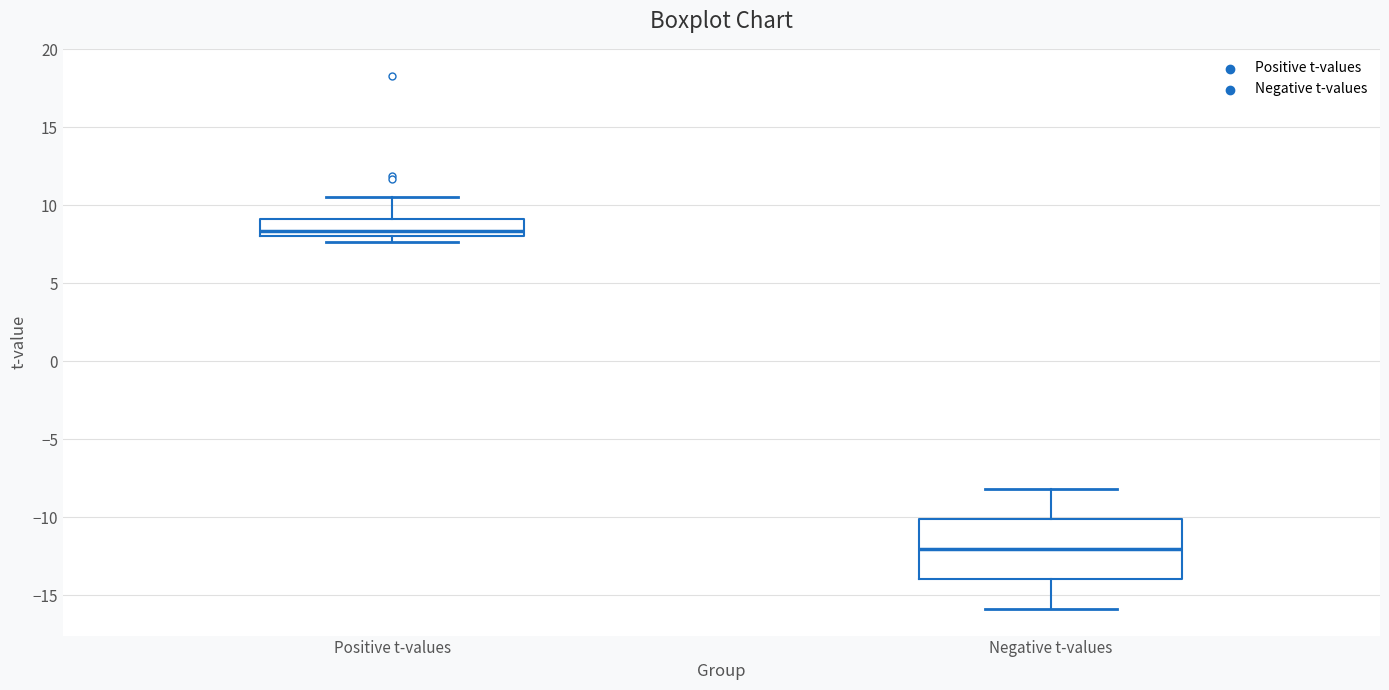

Which box's median line is the highest?

Positive t-values